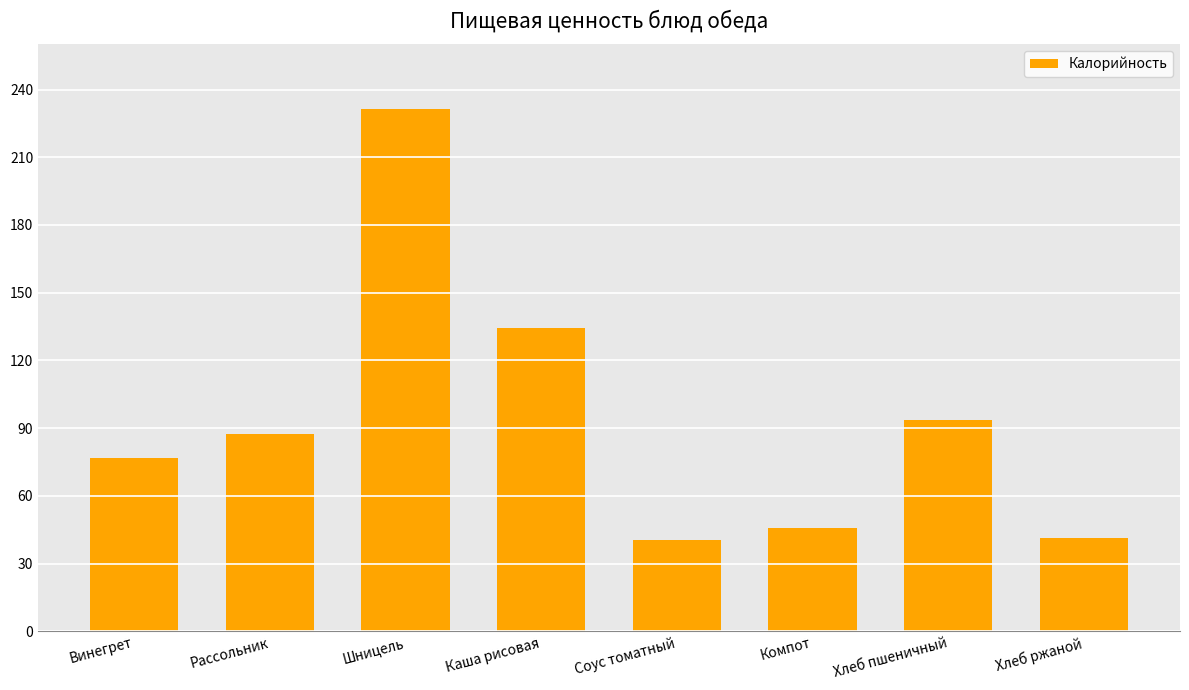

What is the label of the 7th bar from the left?

Хлеб пшеничный